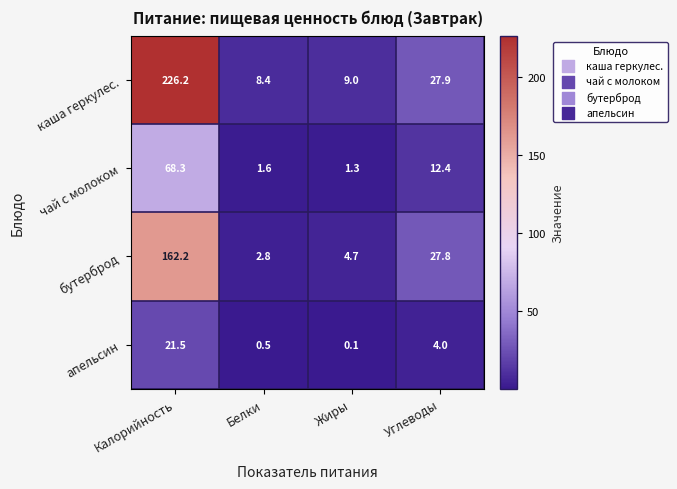

At which category is the sum across all series the highest?

Калорийность